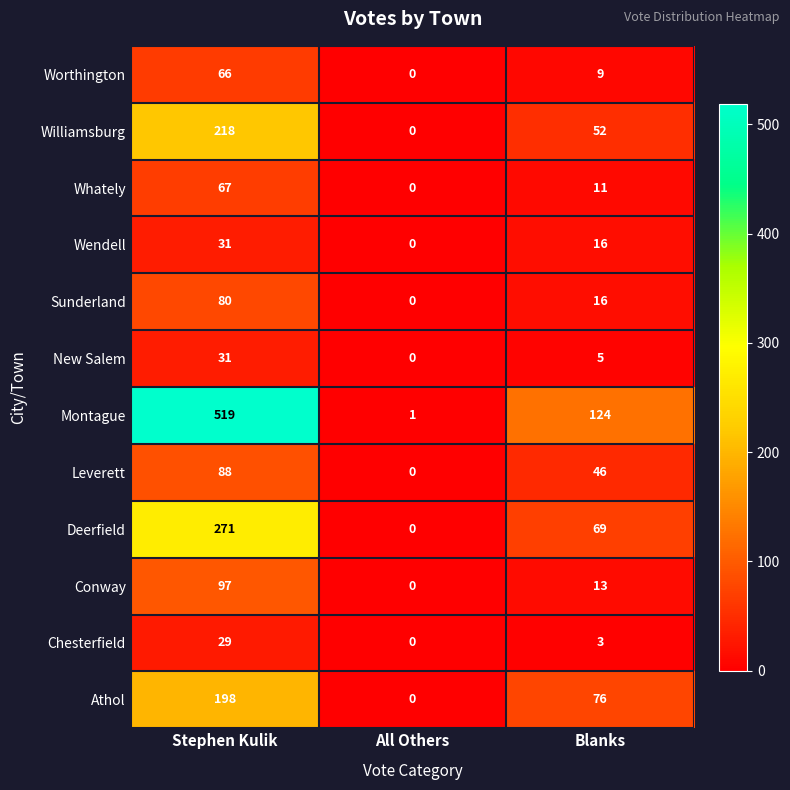

What is the approximate value of Wendell at Blanks, to the nearest 5?

15